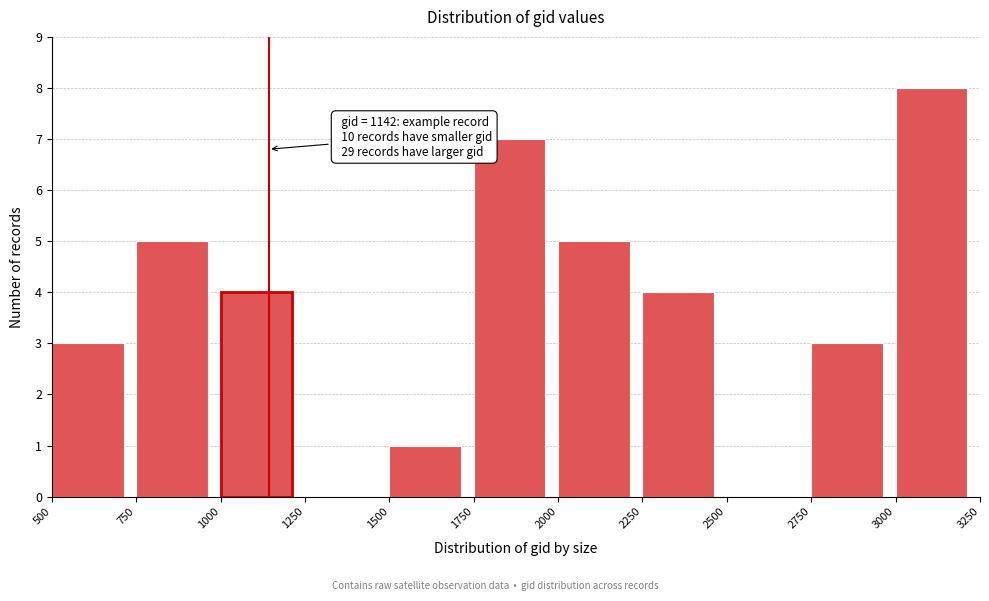

Which range on the x-axis has the tallest bar?

3000 to 3250